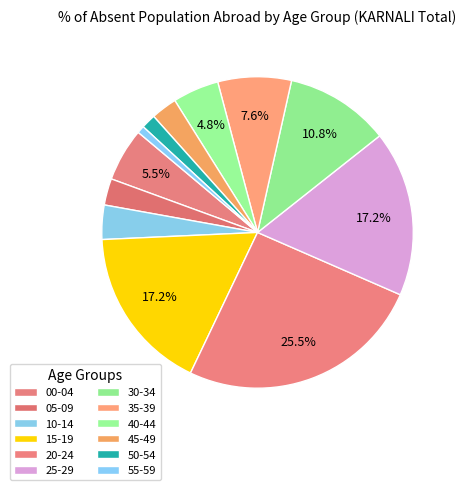

To the nearest percent, what portion does 50-54 represent?

2%